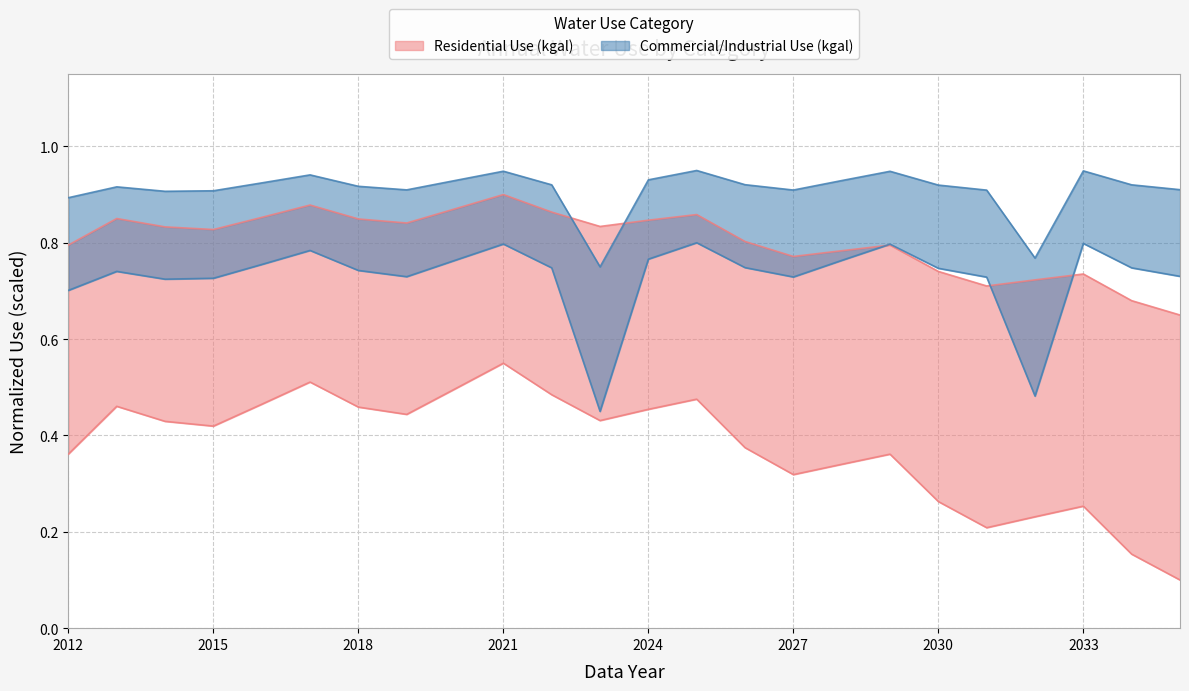

Which category has the highest value in the Residential Use (kgal) series?

2021